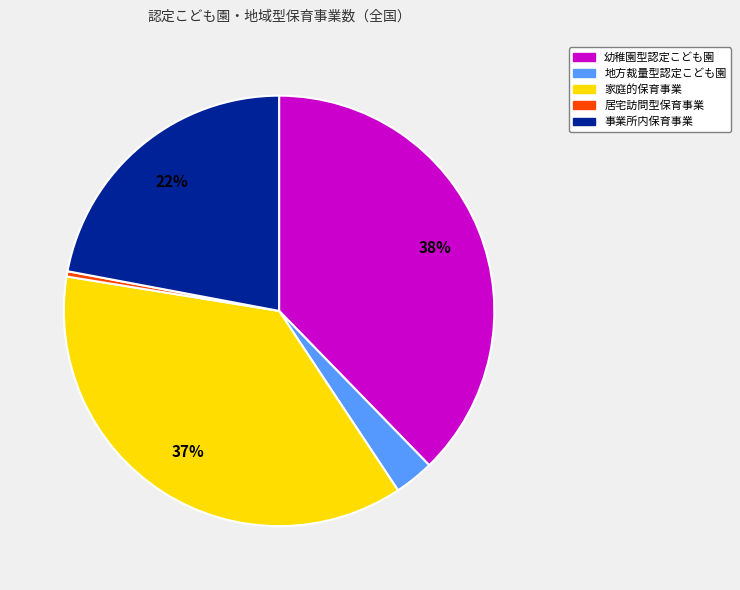

The 幼稚園型認定こども園 slice represents 38% of the pie. True or false?

True